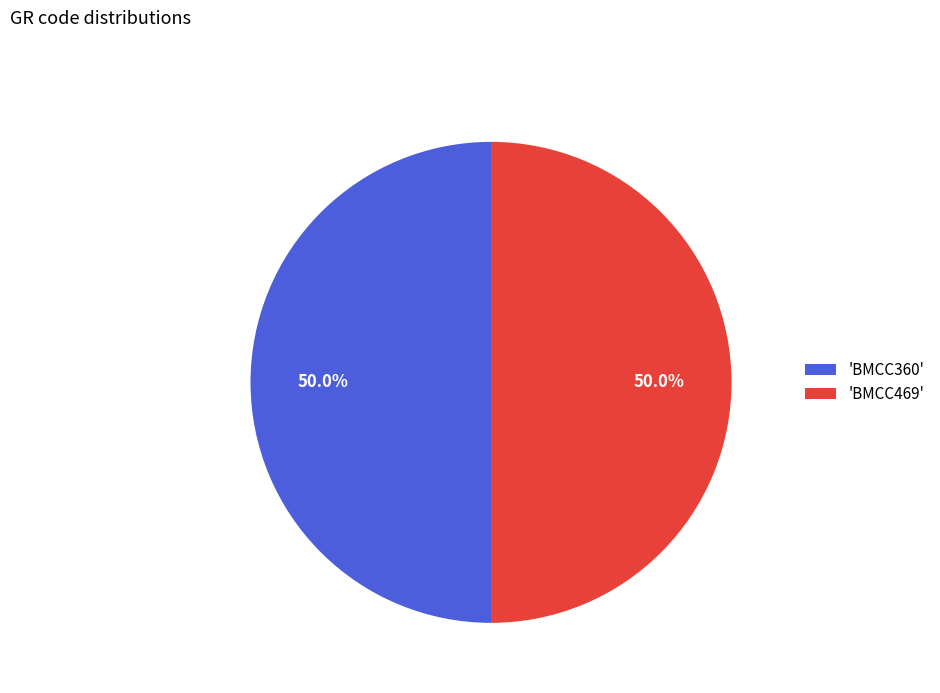

What is the ratio of the value at 'BMCC469' to the value at 'BMCC360'?

1.0